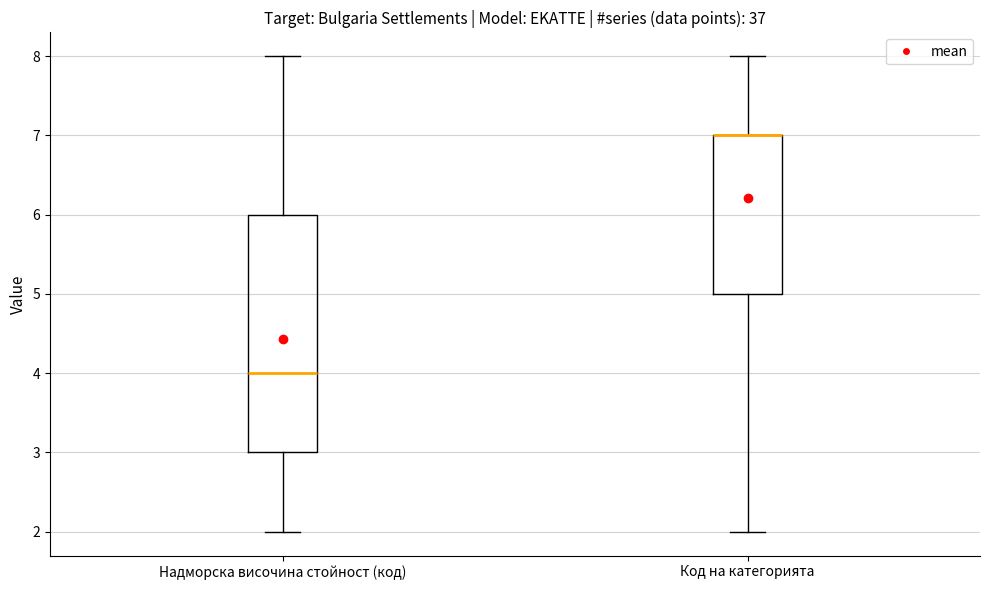

Where is the lower edge of the box for Надморска височина стойност (код) on the y-axis? The values are not printed on the chart, so give them approximately, as read against the axis.

3